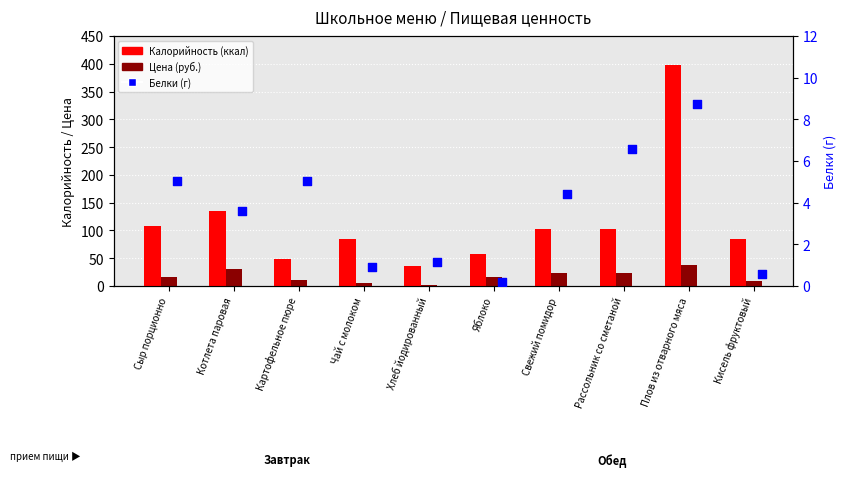

Which series contains the highest Y value?

Калорийность (ккал)